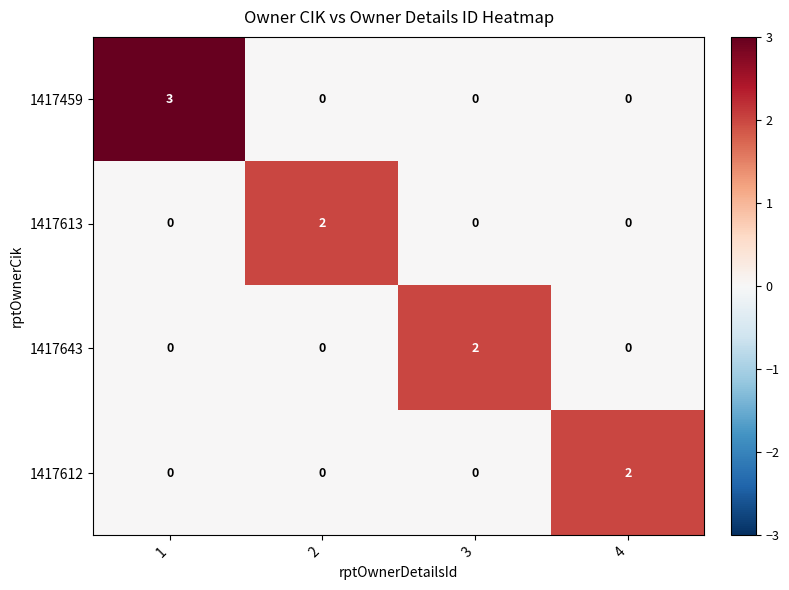

True or false: 1417459 has a value of 0 at 4.

True